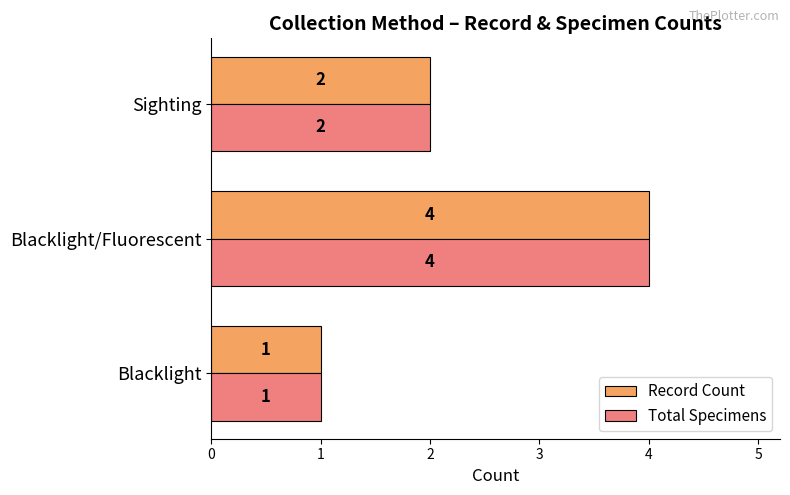

Count the number of categories in the chart.

3